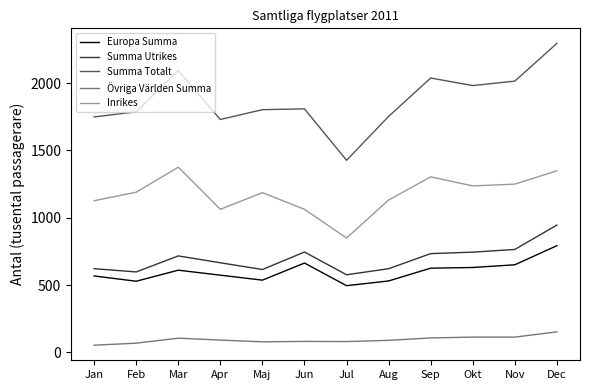

Does the chart display data point markers on the line(s)?

No